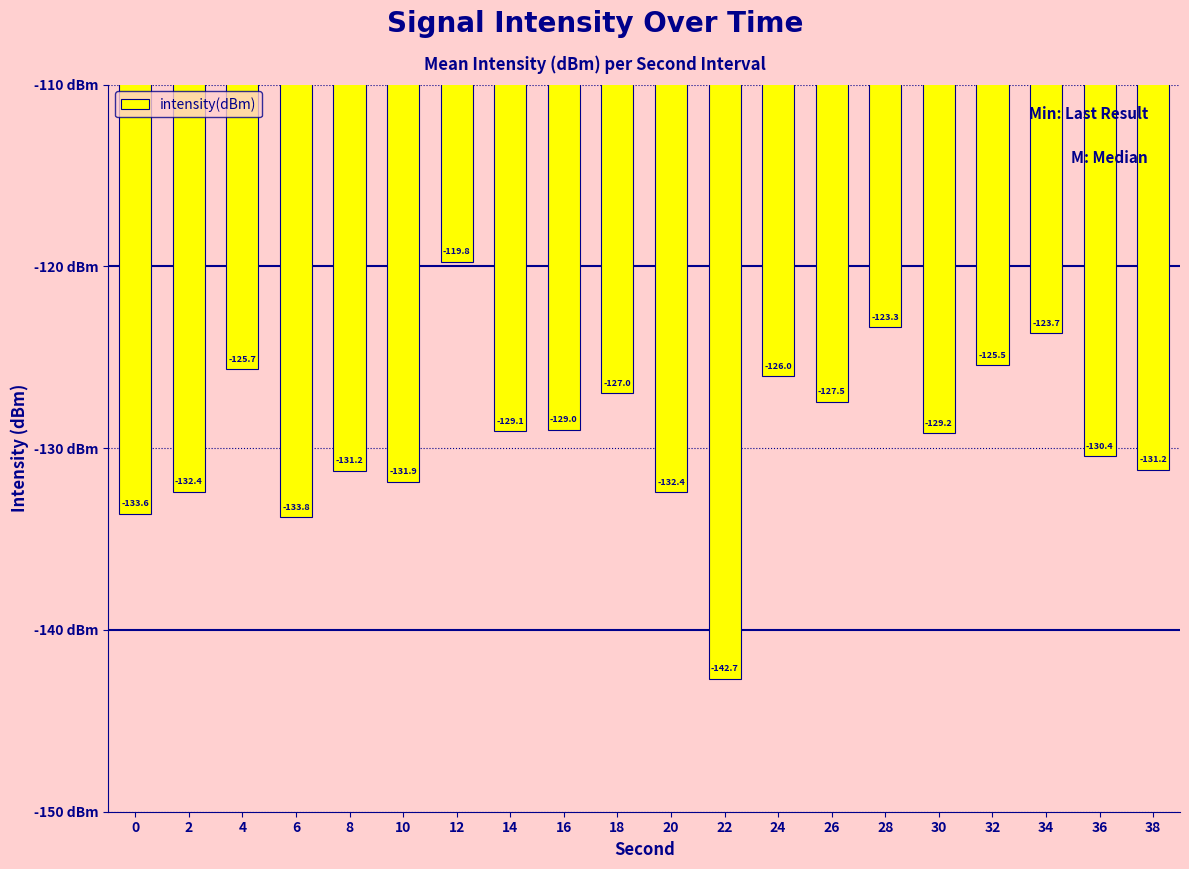

Which label corresponds to the smallest value in the chart?

22